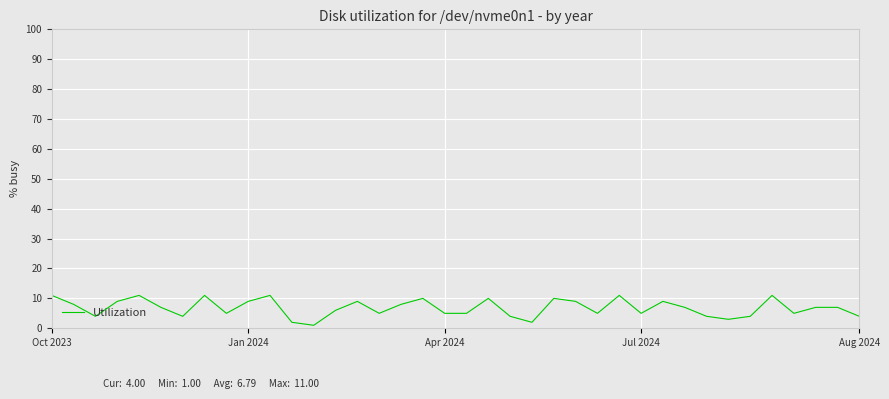

What is the maximum value shown in the chart?

11